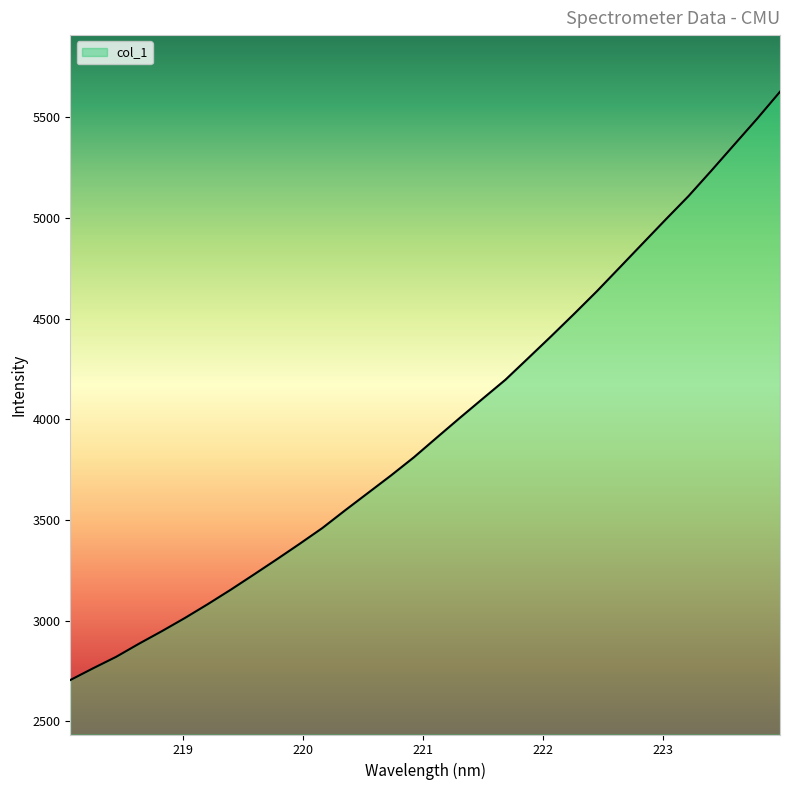

What is the minimum value shown in the chart?

2705.2